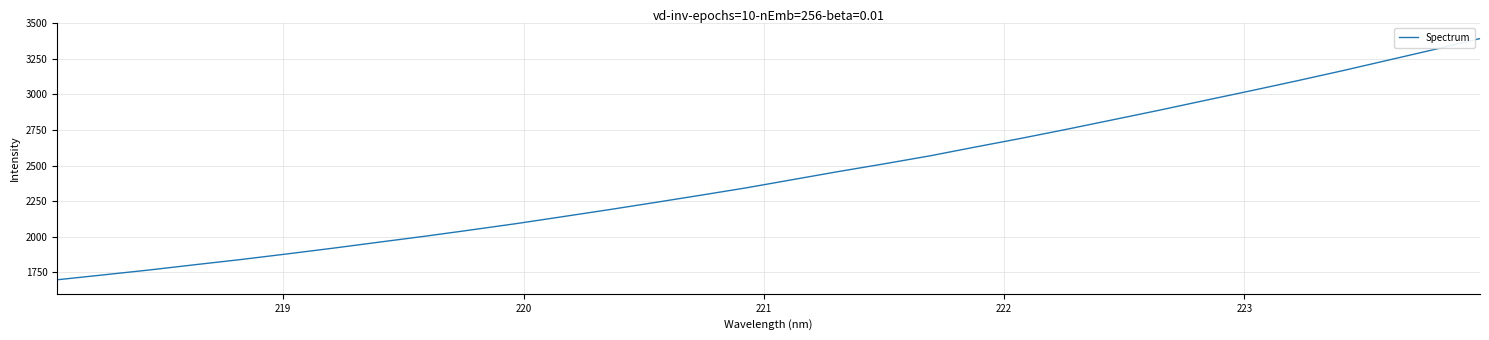

What is the difference between the maximum and minimum values?

1692.3